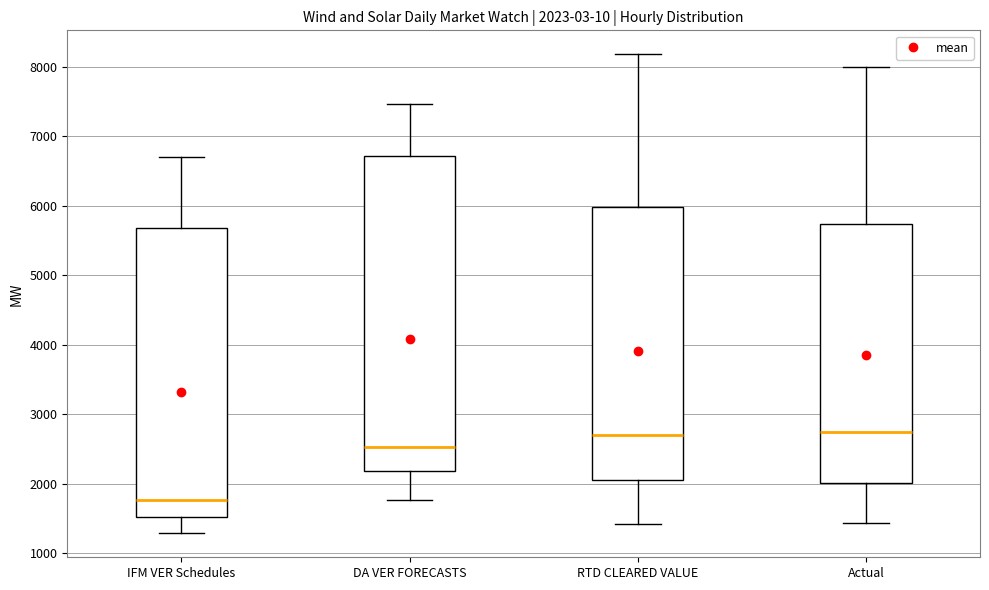

Which box is the tallest, from its lower edge to its upper edge?

DA VER FORECASTS